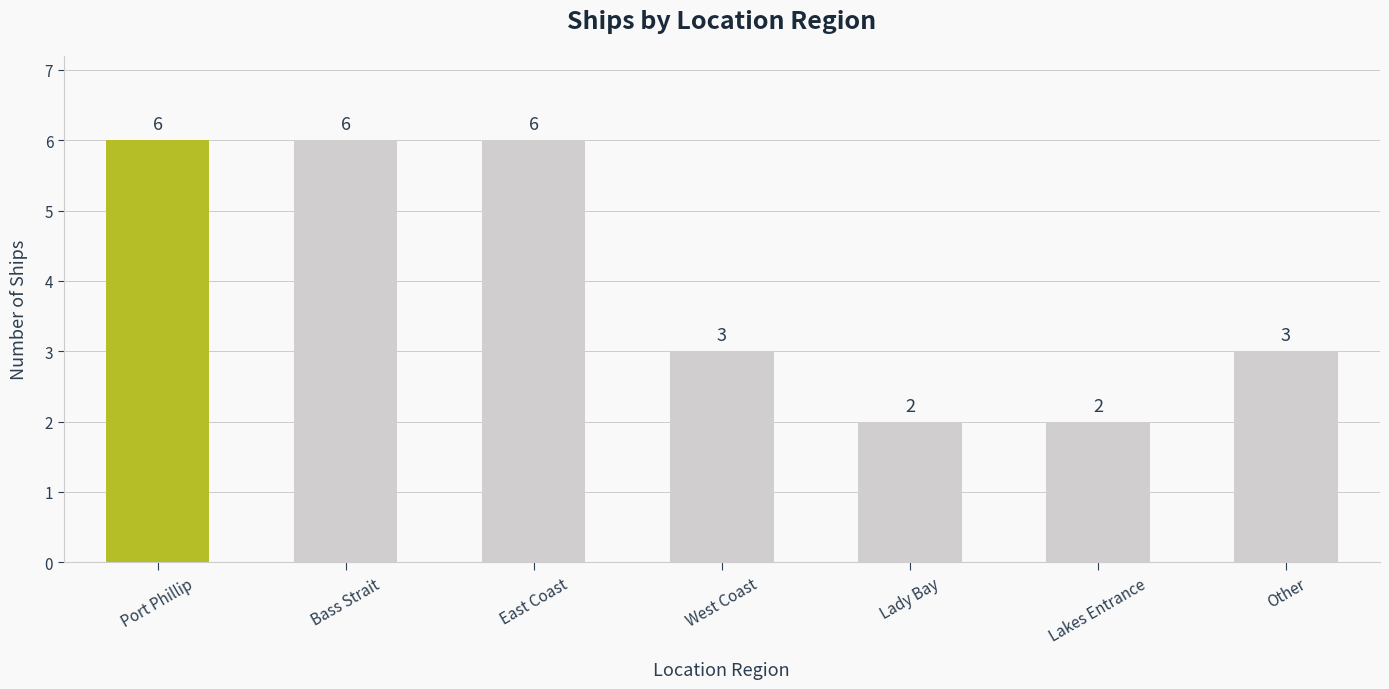

What is the ratio of the value at East Coast to the value at Other?

2.0